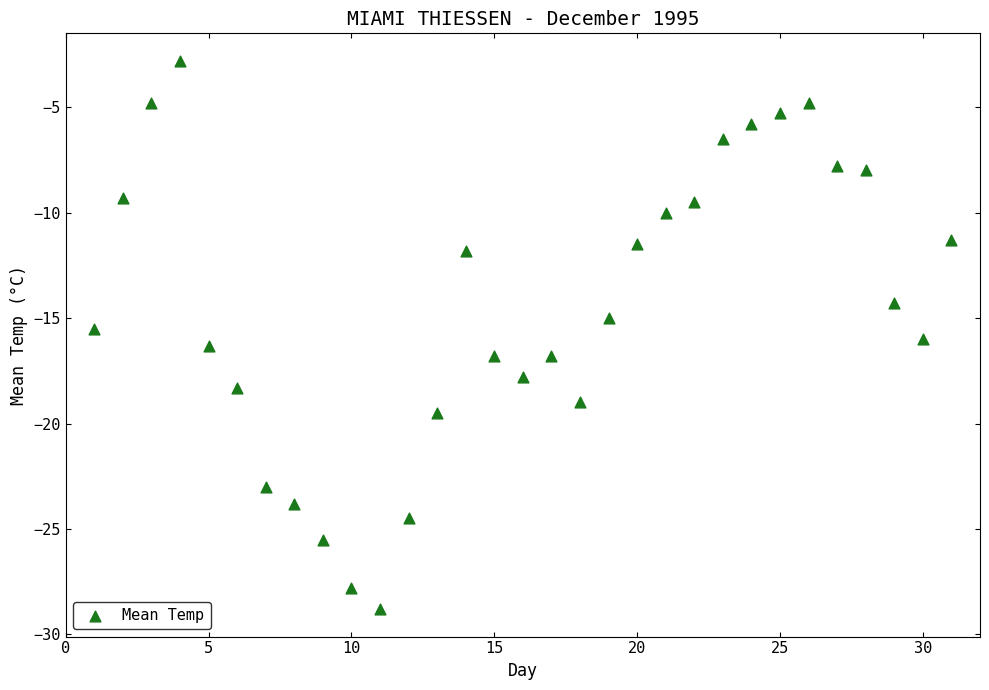

What is the range of Y values (max minus min)?

26.0